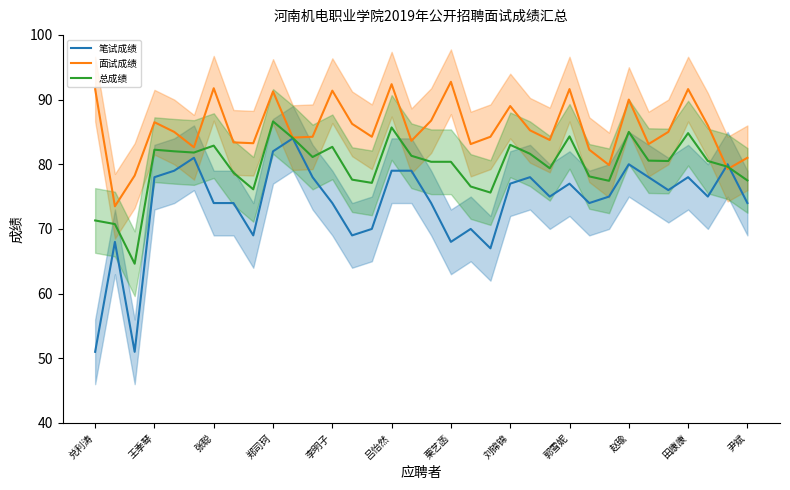

At how many categories does at least one series exceed 59?

34